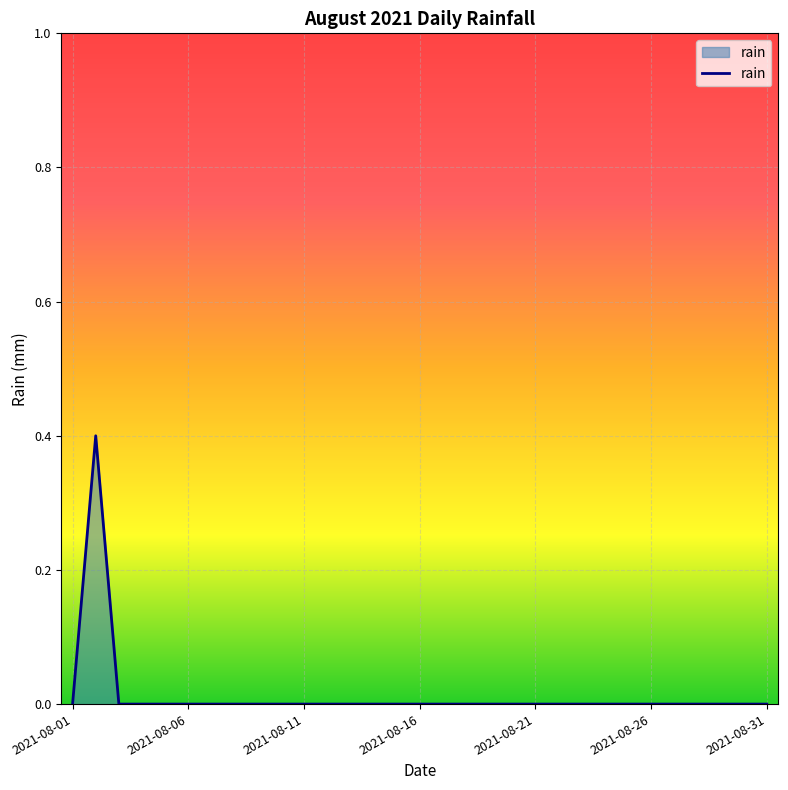

Count the values in the range 0 to 1.

31